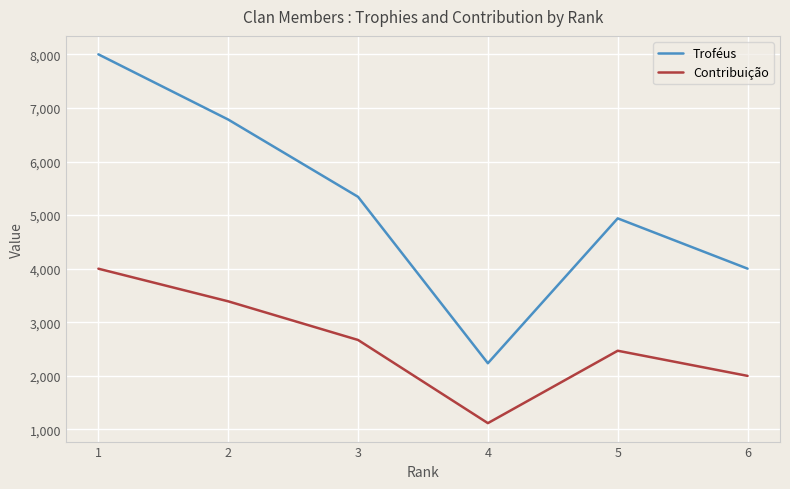

What is the sum of all Contribuição values?

15648